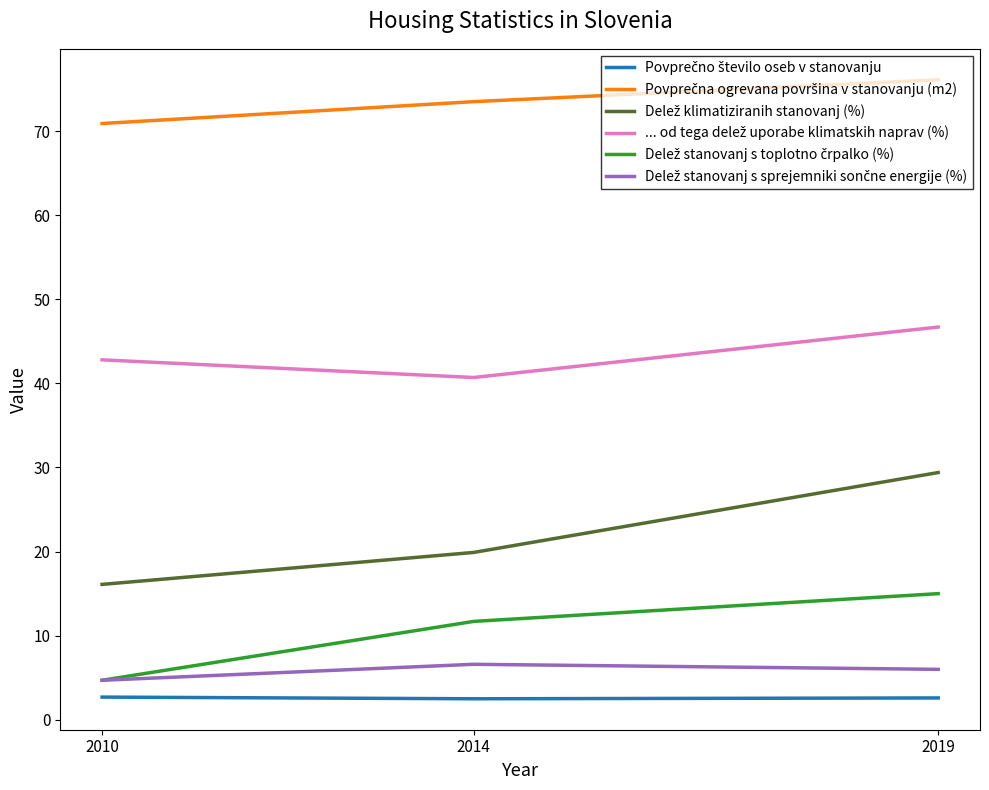

At which category is the sum across all series the highest?

2019